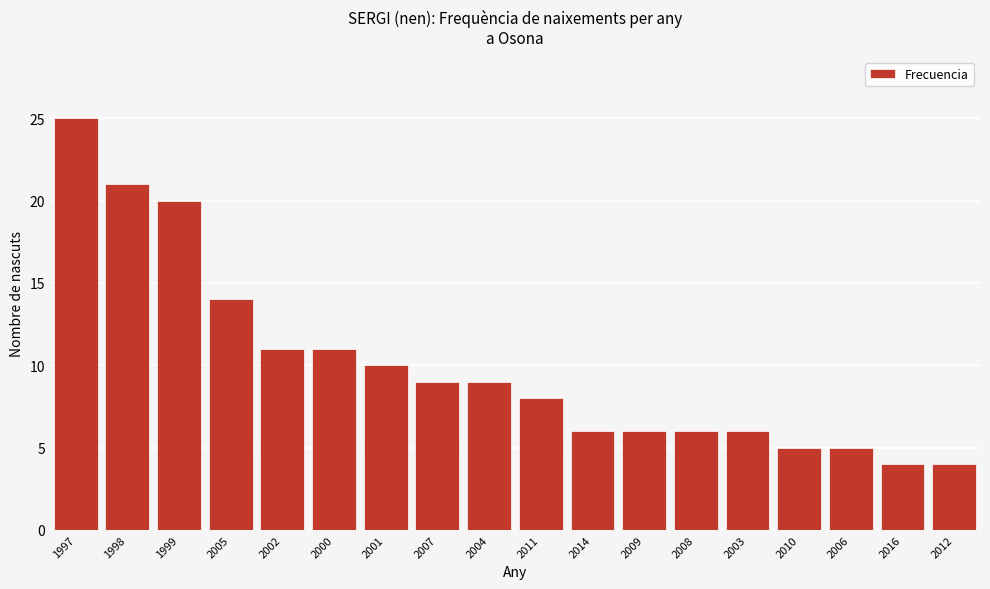

Reading right to left, transcribe all the data shown in this chart.

4	4	5	5	6	6	6	6	8	9	9	10	11	11	14	20	21	25